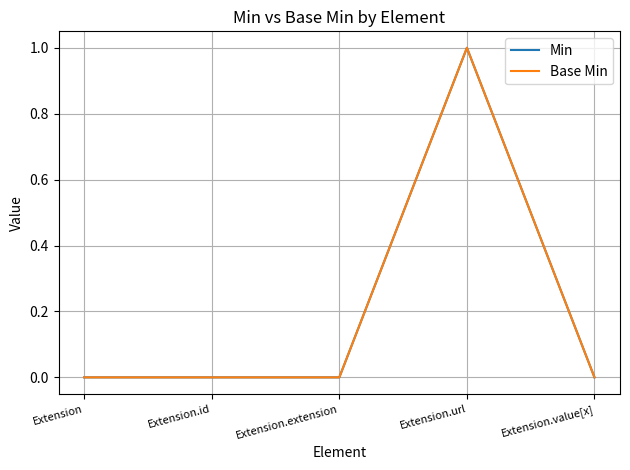

Does the chart display data point markers on the line(s)?

No